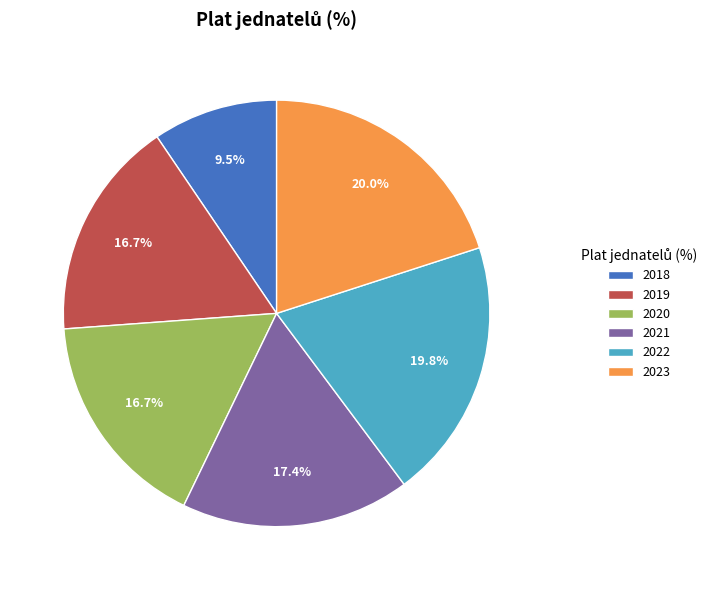

Which category has the smallest portion of the pie?

2018